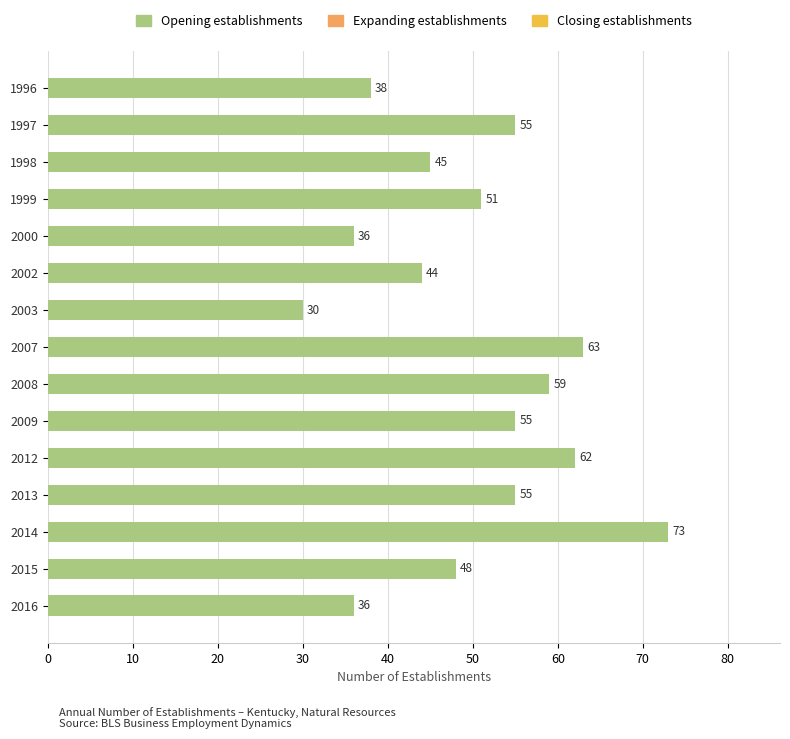

At which label is the value closest to 51?

1999